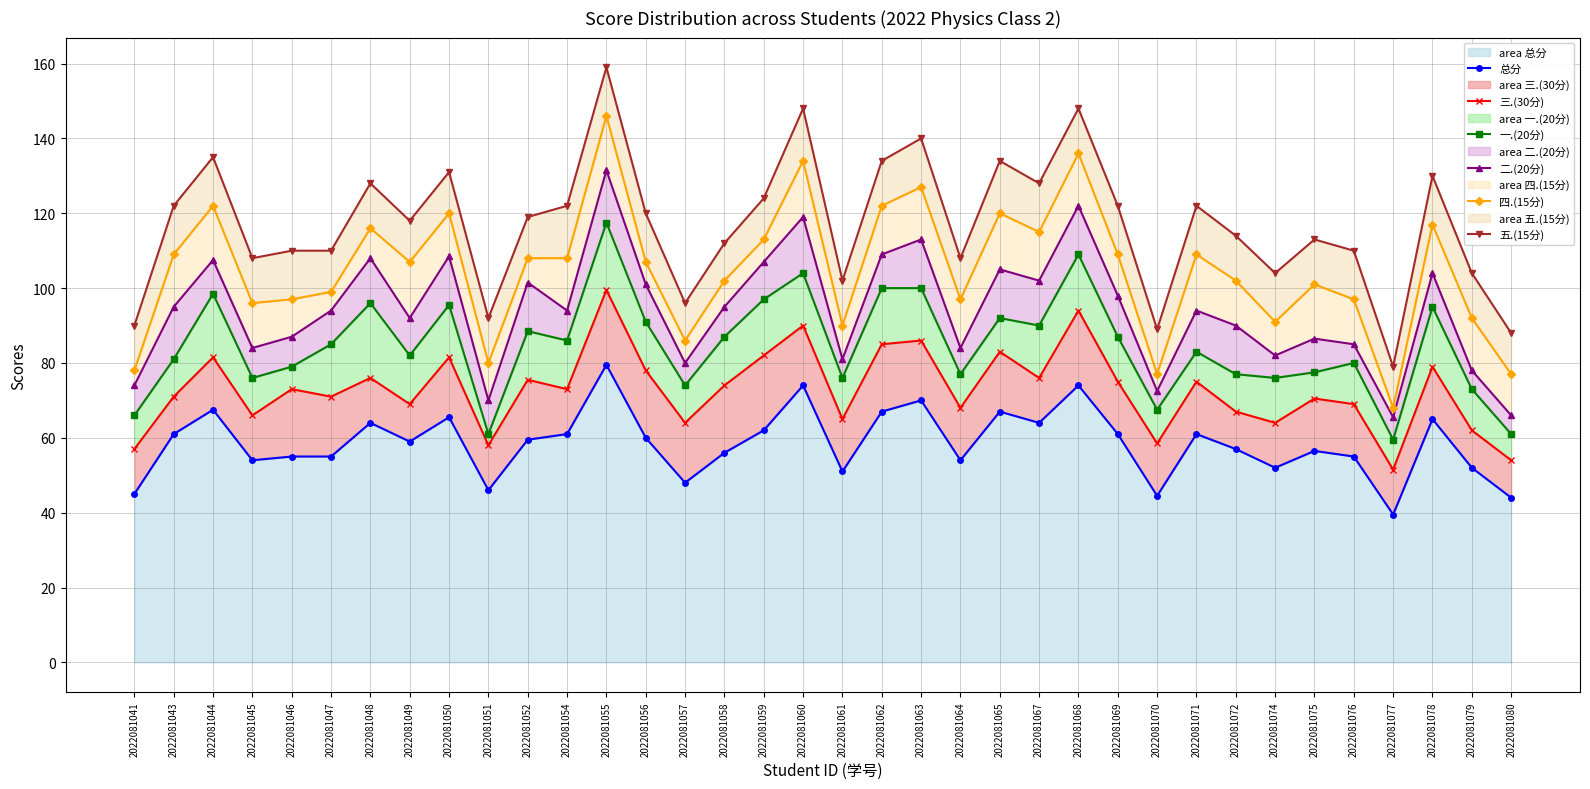

Where is 总分 nearest to the value 59?

2022081049